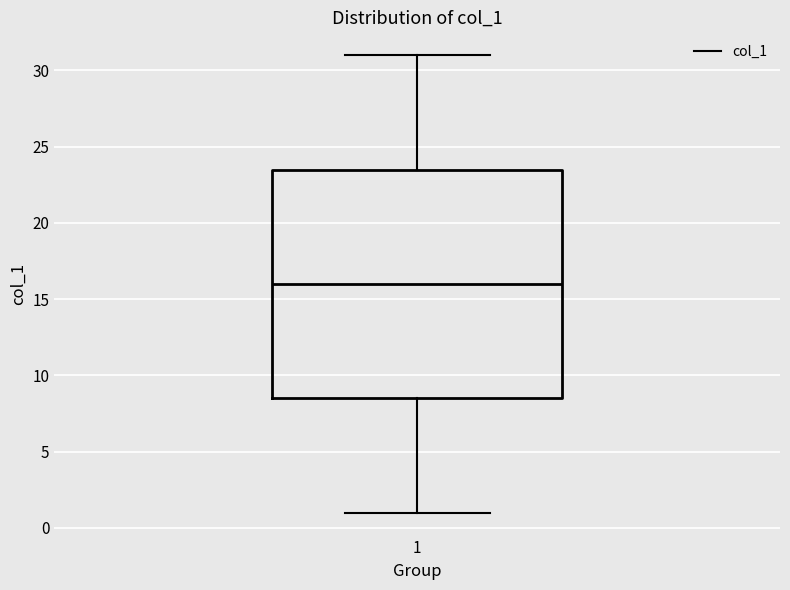

Transcribe this box plot: give where the median line is, the range the box spans, and where the two whiskers end, as read against the y-axis. The values are not printed on the chart, so give them approximately, as read against the axis.

median 16.0, box 8.5 to 23.5, whiskers 1.0 to 31.0